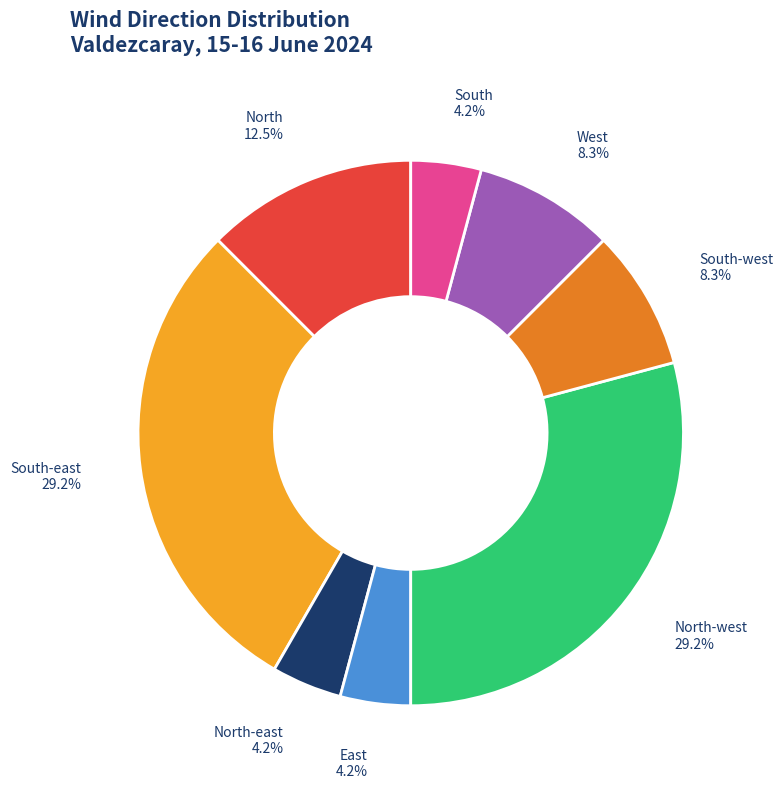

To the nearest percent, what percentage of the pie is North-west?

29%